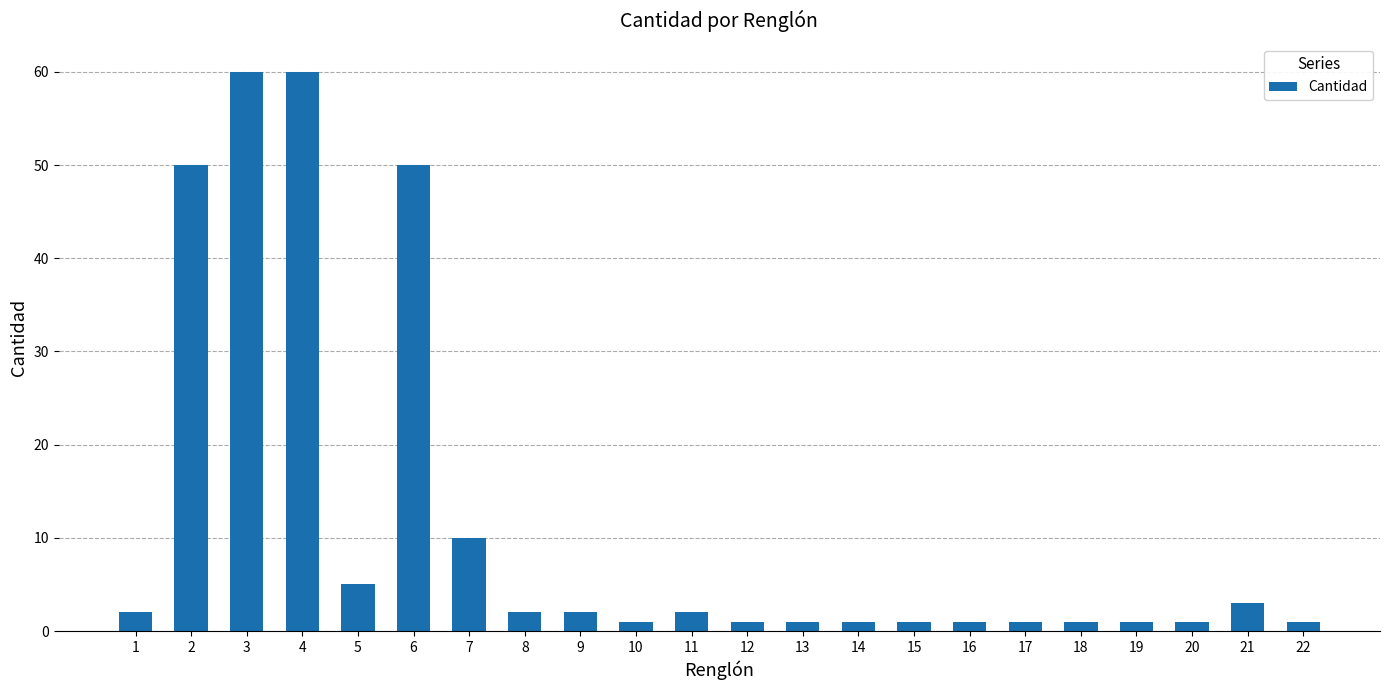

What is the sum of all values?

257